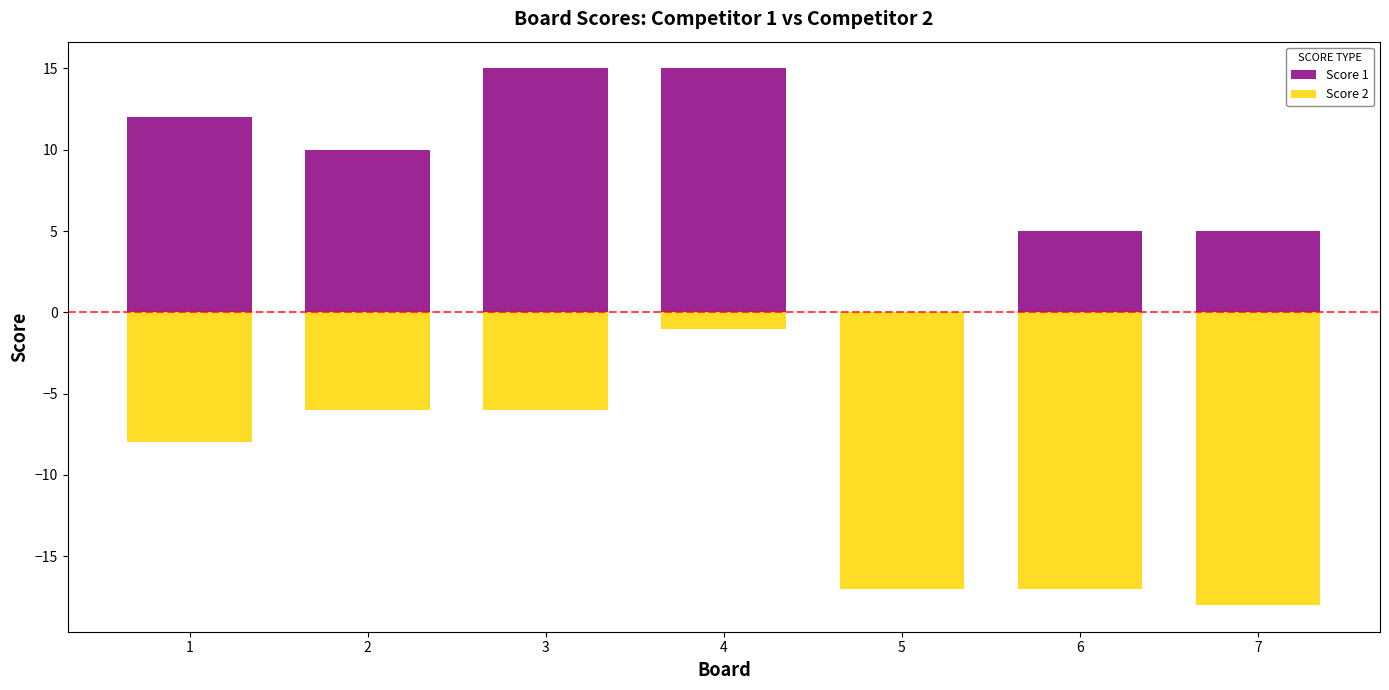

At which label is Score 2 closest to -9?

1